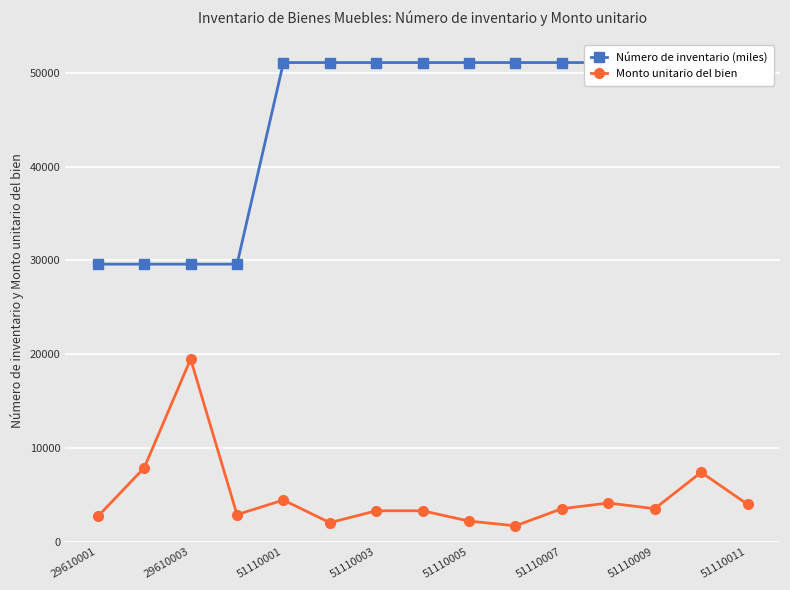

True or false: Monto unitario del bien has more than 2 interior local peaks.

True